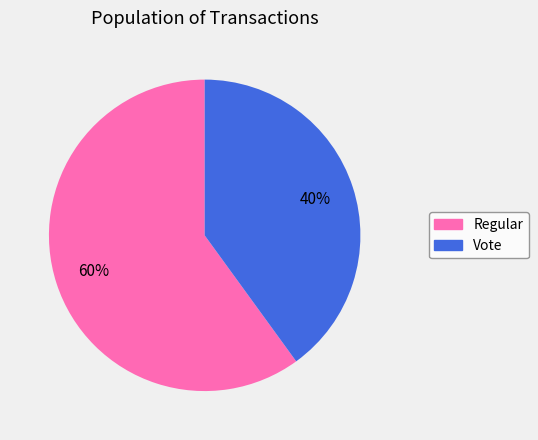

To the nearest percent, what is the difference between the Regular and Vote slice percentages?

20%